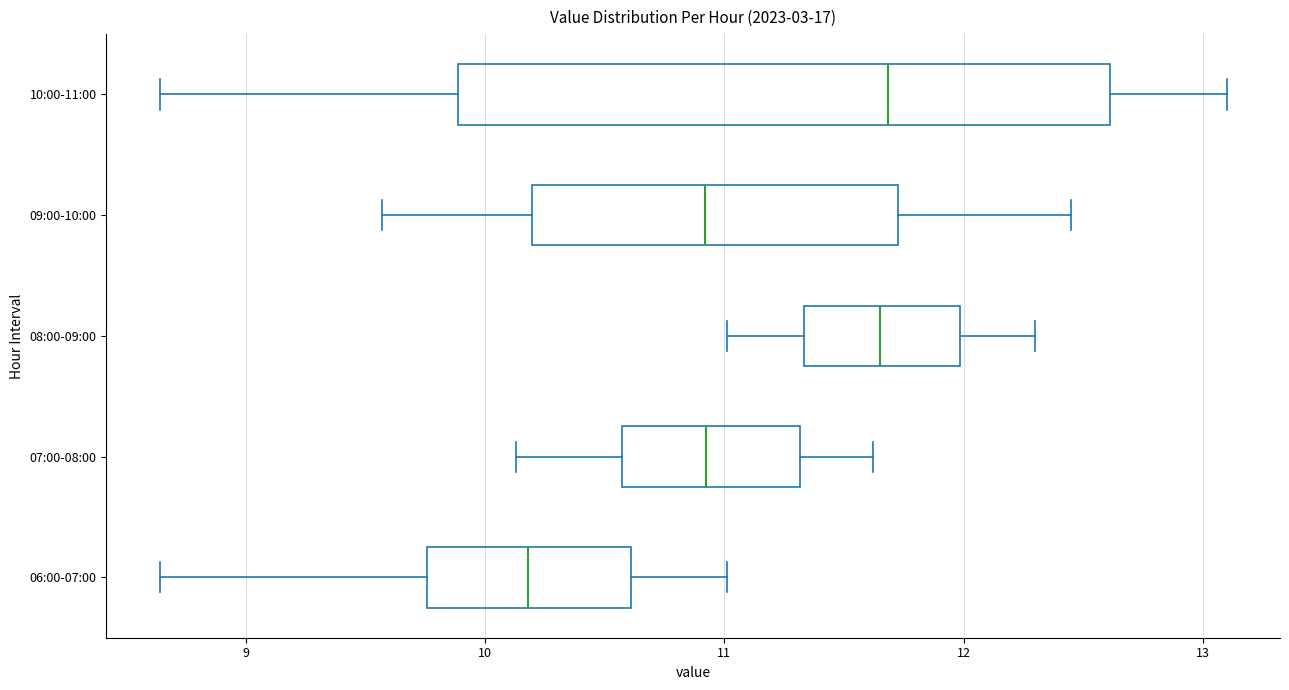

Which box is the widest, from its left edge to its right edge?

10:00-11:00